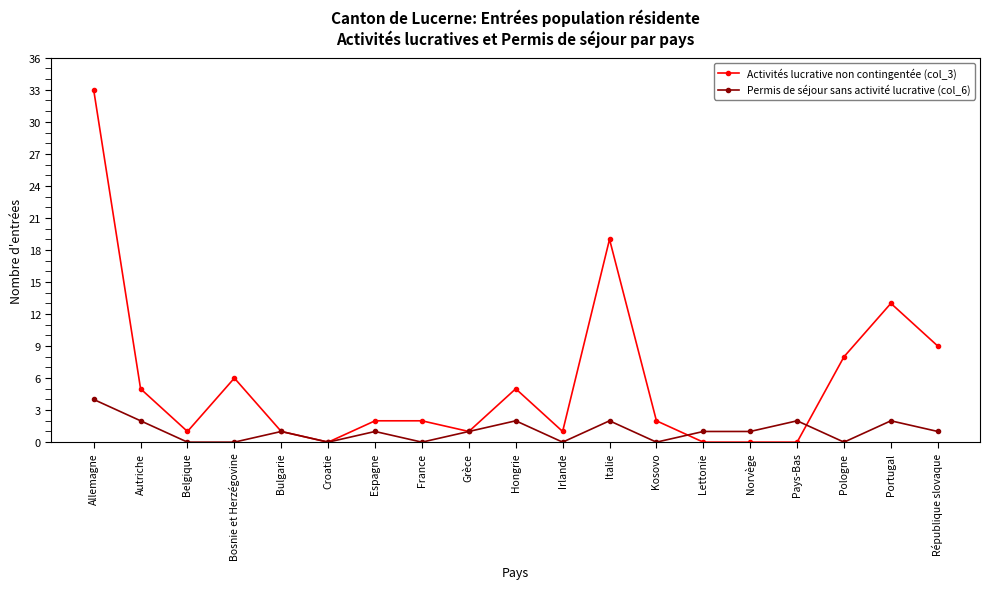

Which series has the widest spread of values?

Activités lucrative non contingentée (col_3)